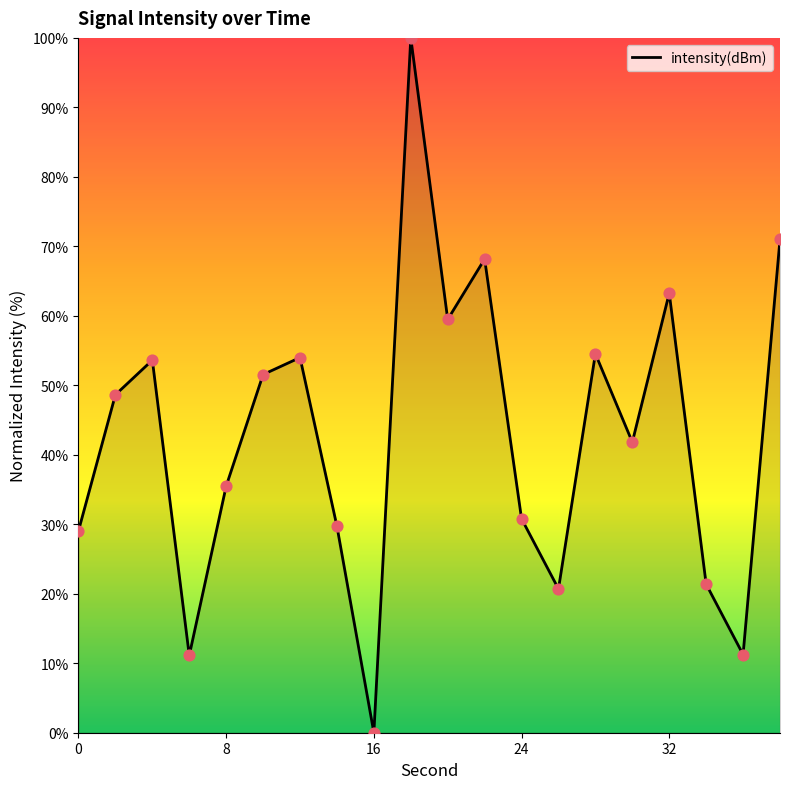

What is the maximum value shown in the chart?

100.0